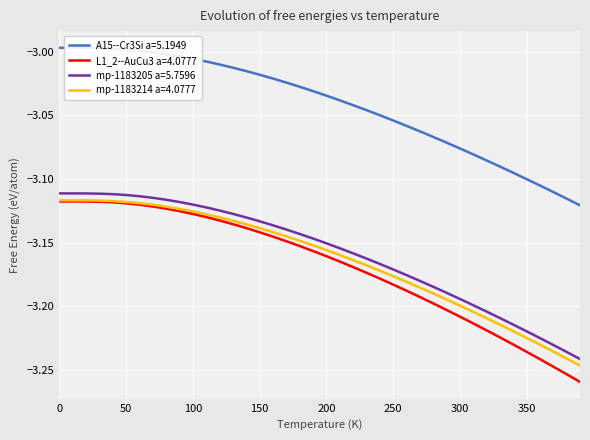

Which series has the largest total across all categories?

A15--Cr3Si a=5.1949